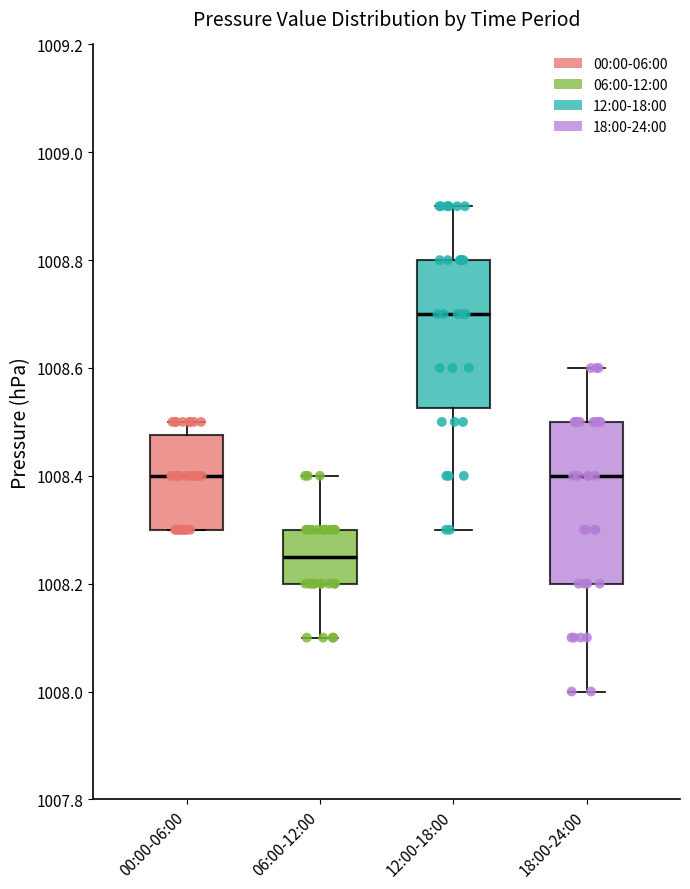

Reading left to right, read every box against the y-axis: the position of its median line, the range the box covers, and the ends of its whiskers. The values are not printed on the chart, so give them approximately, as read against the axis.

00:00-06:00: median 1008.40, box 1008.30 to 1008.48, whiskers 1008.30 to 1008.50
06:00-12:00: median 1008.26, box 1008.20 to 1008.30, whiskers 1008.10 to 1008.40
12:00-18:00: median 1008.70, box 1008.52 to 1008.80, whiskers 1008.30 to 1008.90
18:00-24:00: median 1008.40, box 1008.20 to 1008.50, whiskers 1008.00 to 1008.60